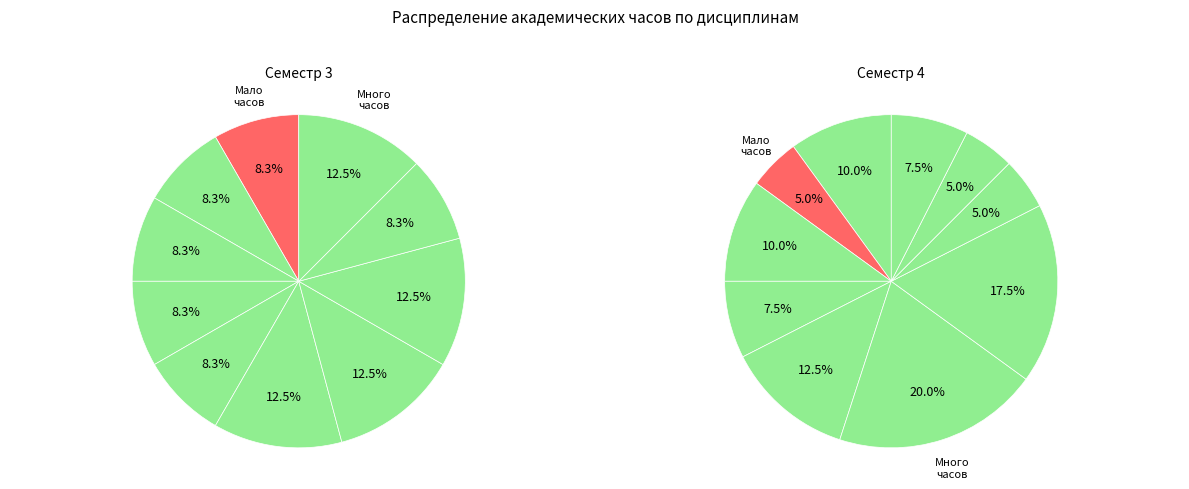

Rank the series by their average value, from highest to lowest.

Семестр 4, Семестр 3